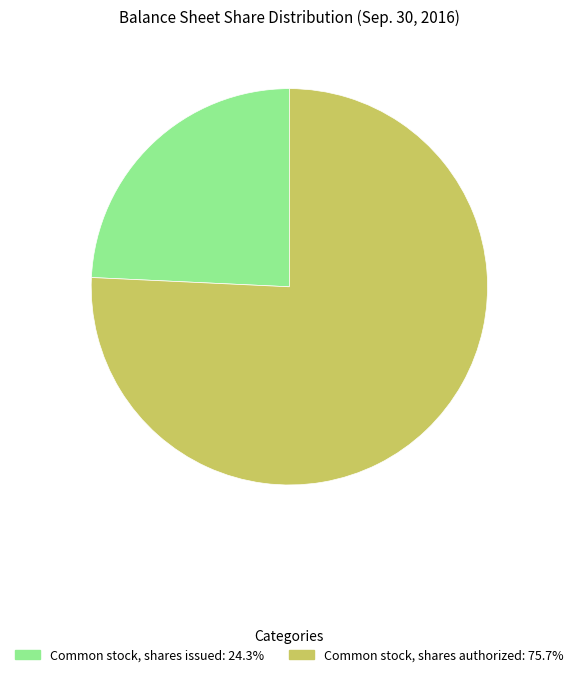

Is there a majority slice in this chart?

Yes